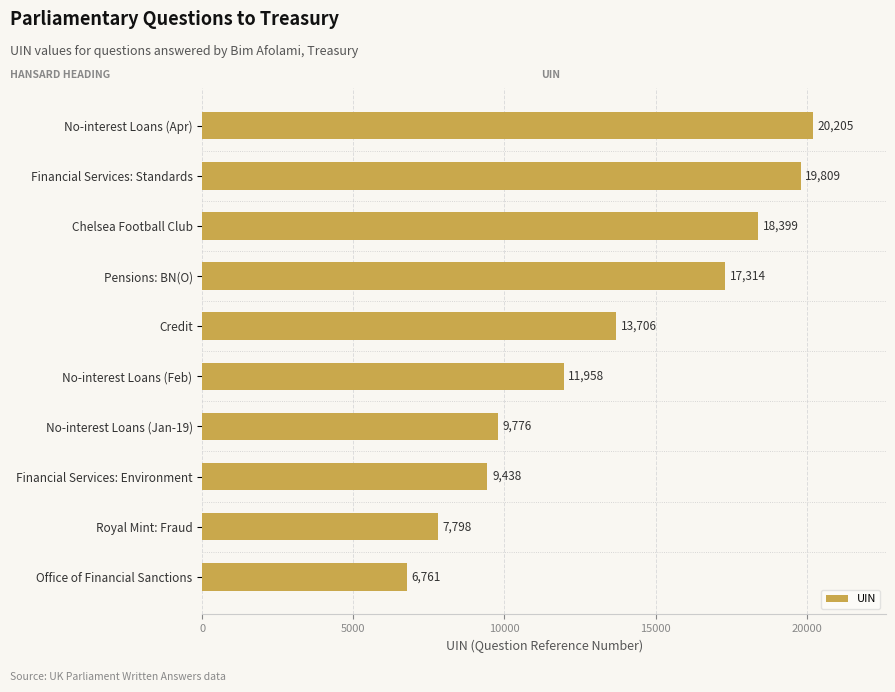

What is the smallest value displayed?

6761